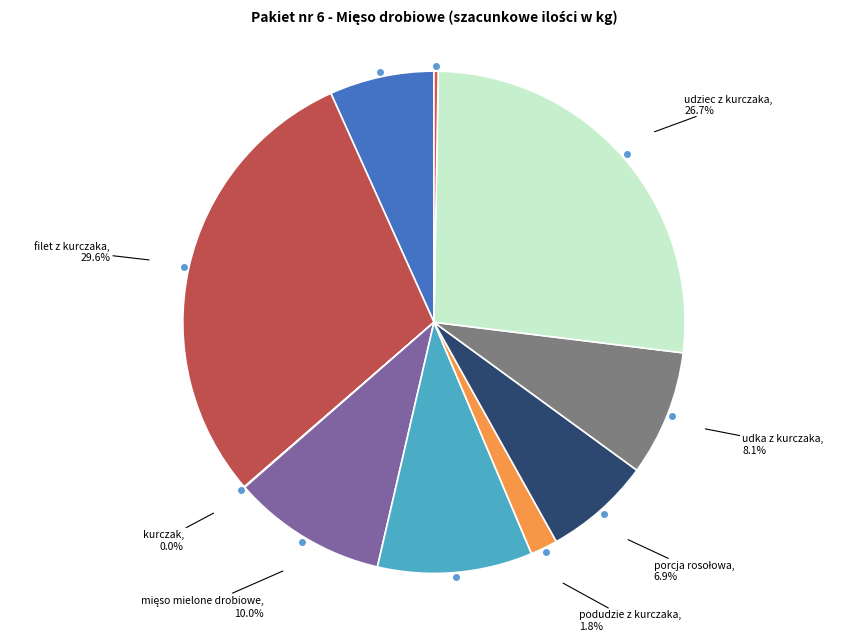

To the nearest percent, what is the difference between the largest and smallest slice percentages?

30%